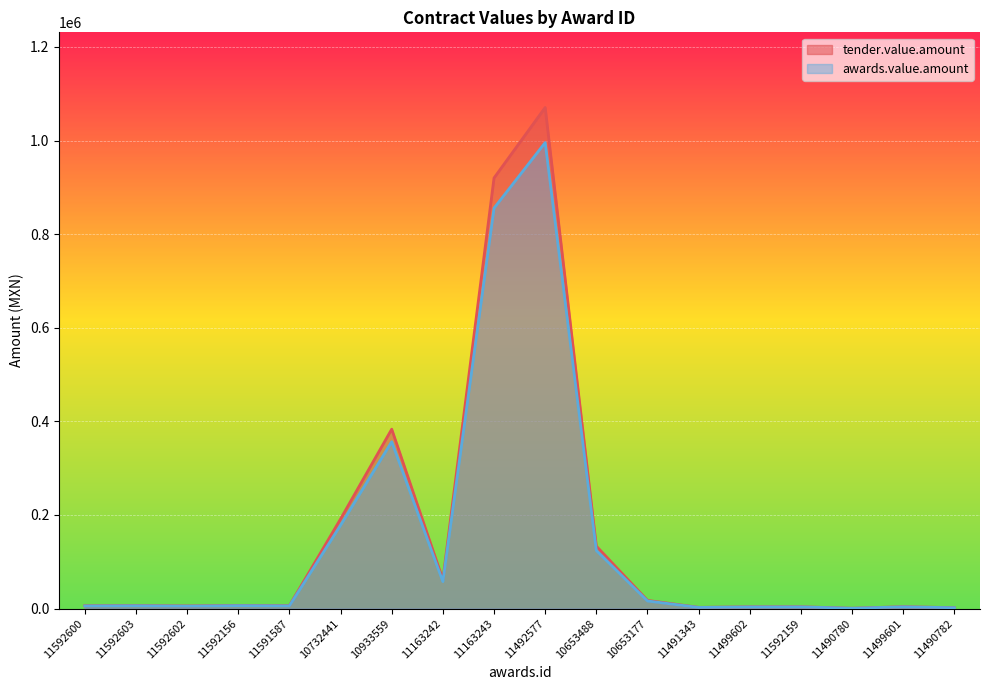

What is the label of the 2nd point from the right?

11499601